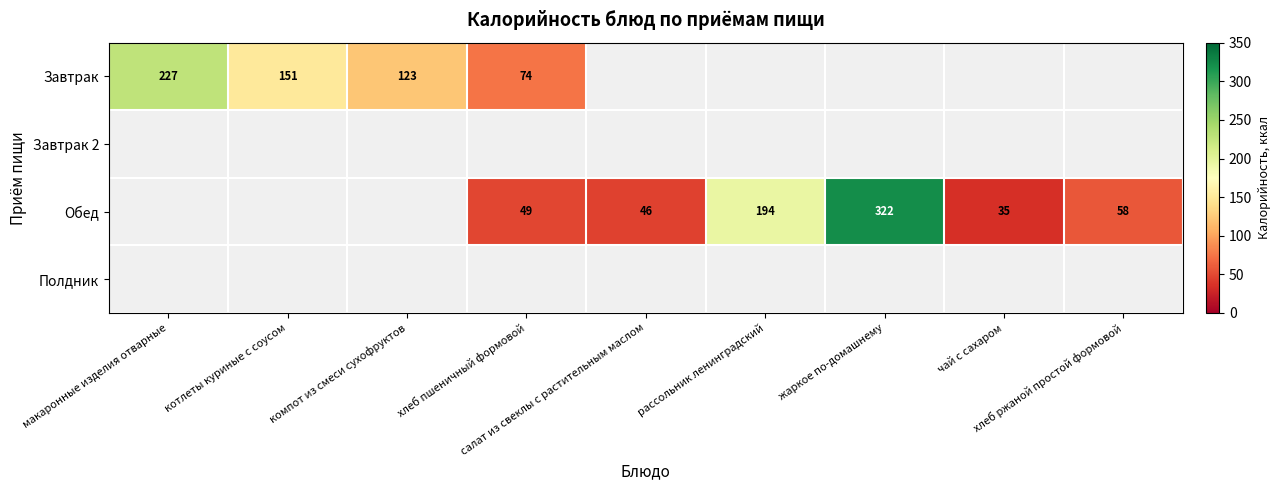

List the labels in order of Полдник value, largest first.

макаронные изделия отварные, котлеты куриные с соусом, компот из смеси сухофруктов, хлеб пшеничный формовой, салат из свеклы с растительным маслом, рассольник ленинградский, жаркое по-домашнему, чай с сахаром, хлеб ржаной простой формовой